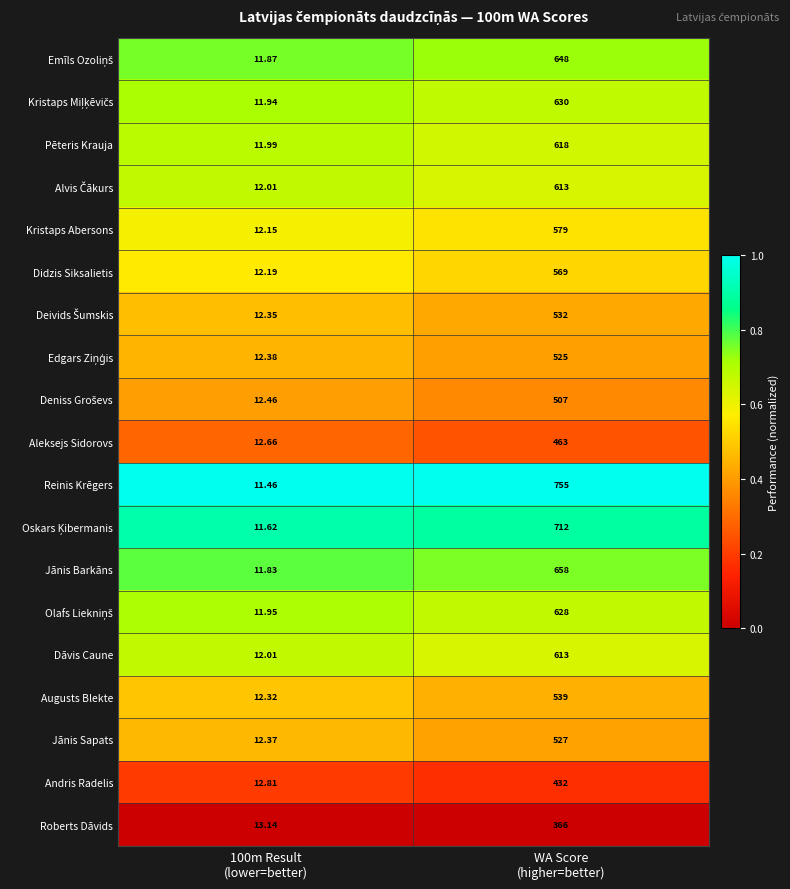

Which series has the largest total across all categories?

Reinis Krēgers